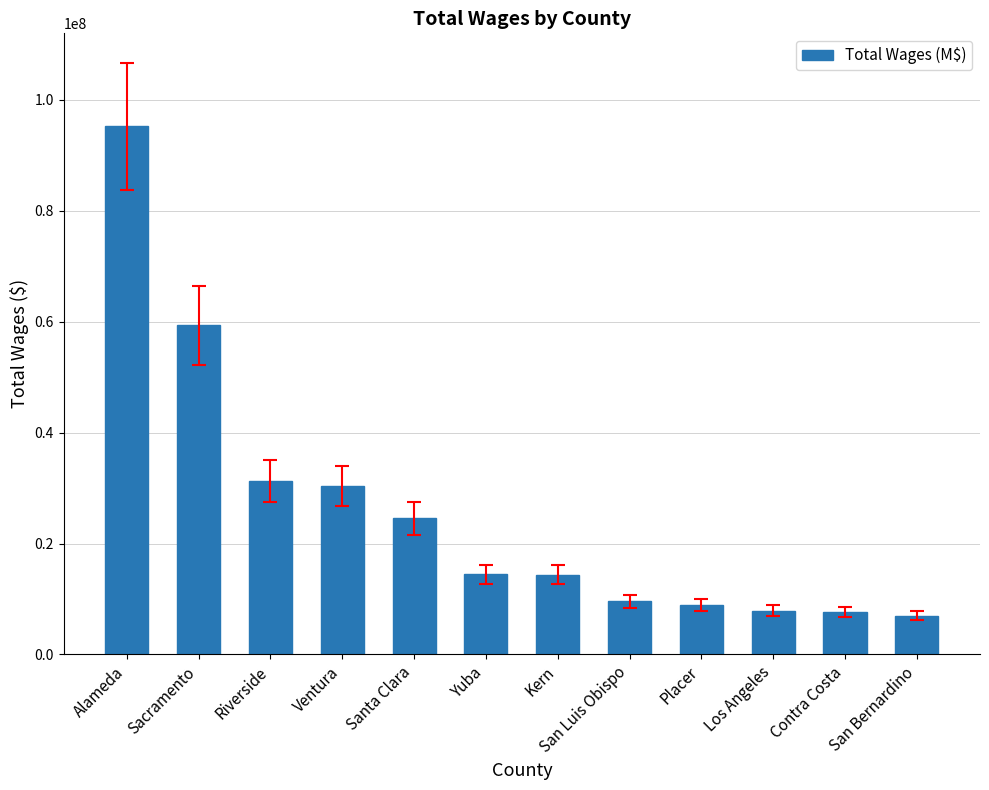

What is the change in value from Yuba to San Luis Obispo?

-4875340.0